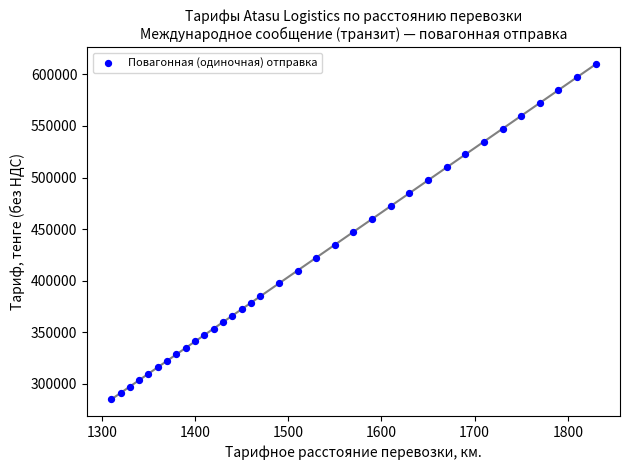

What is the range of Y values (max minus min)?

324872